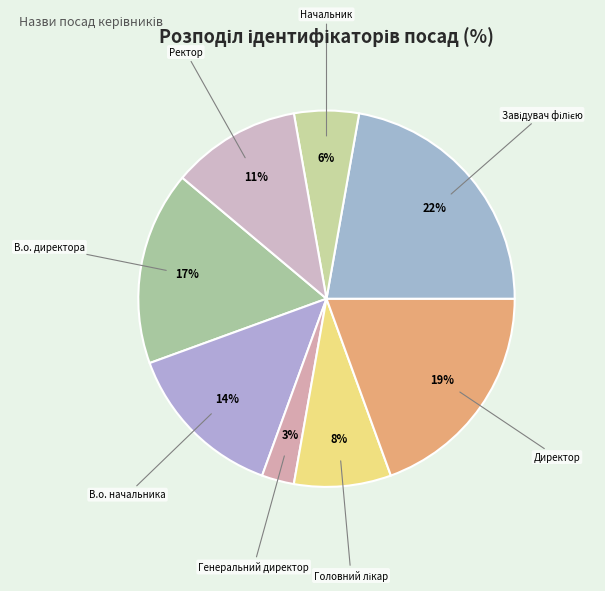

What percentage is the В.о. директора slice, to the nearest percent?

17%